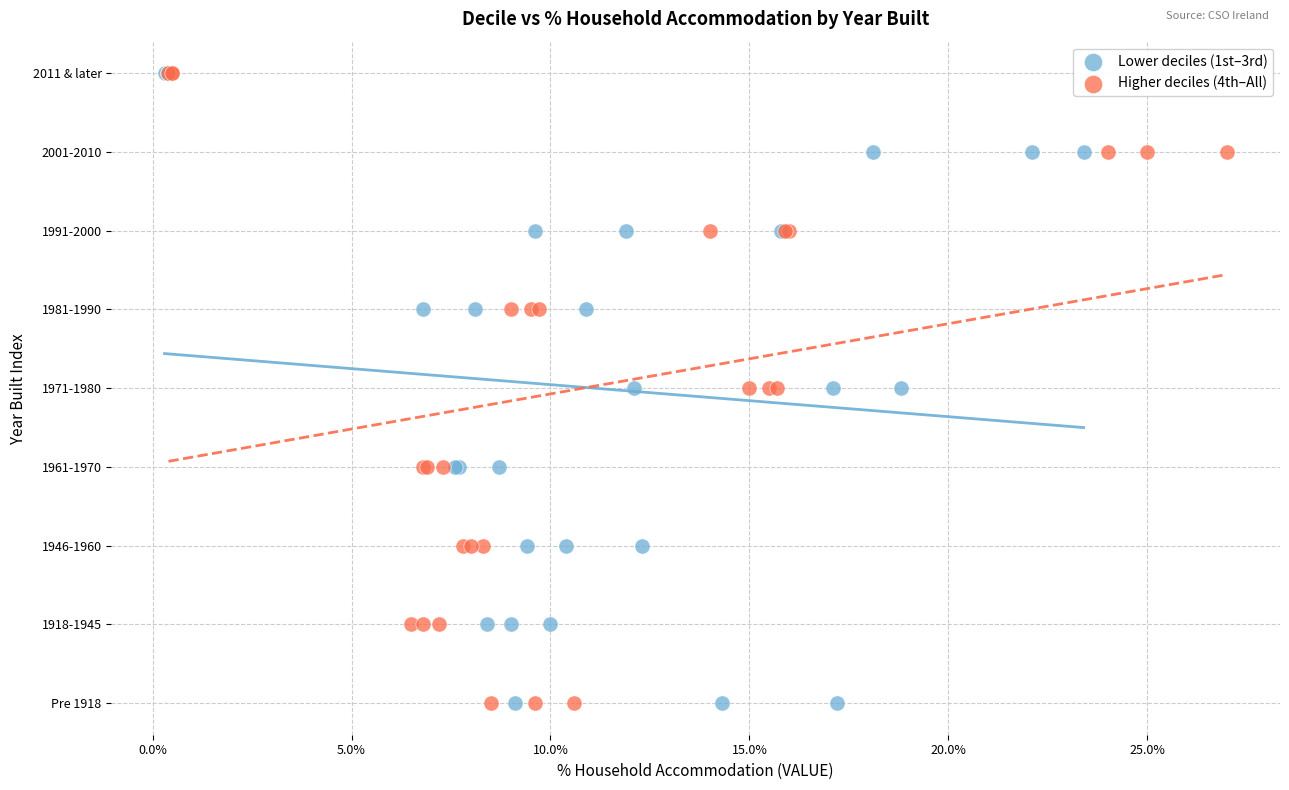

What are all the series names shown in the legend?

Lower deciles (1st–3rd), Higher deciles (4th–All)